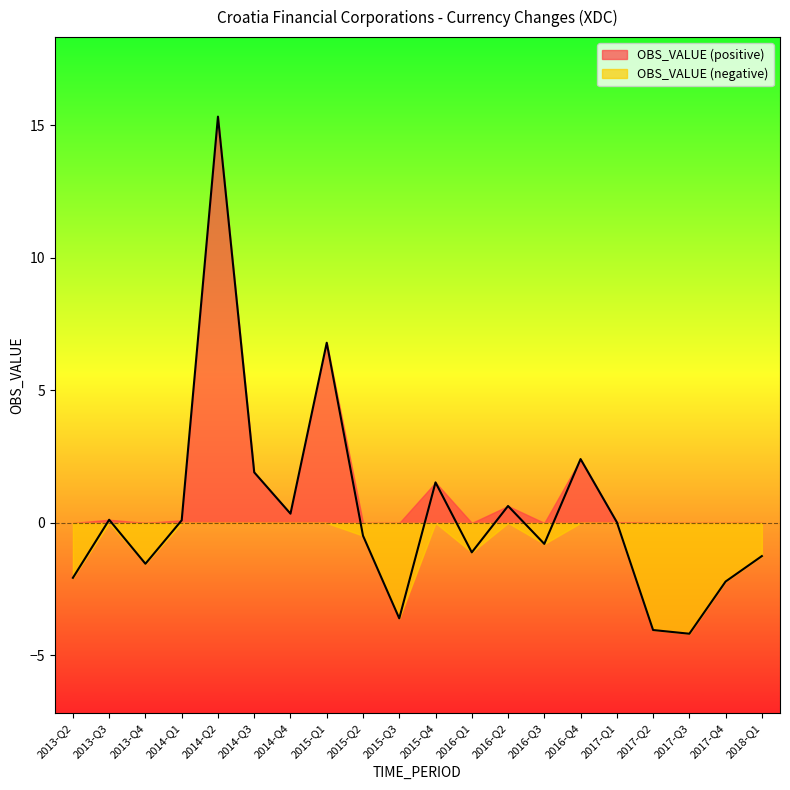

Reading left to right, extract all data points from this chart.

-2.1	0.1	-1.5	0.1	15.3	1.9	0.4	6.8	-0.5	-3.6	1.5	-1.1	0.6	-0.8	2.4	0.0	-4.0	-4.2	-2.2	-1.3